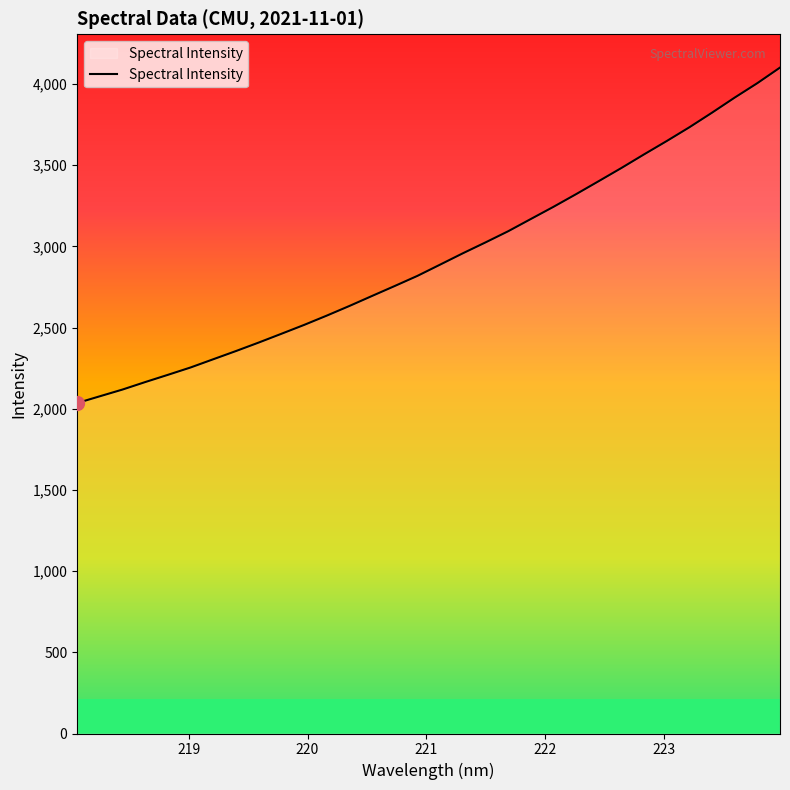

How many series are shown in this chart?

1